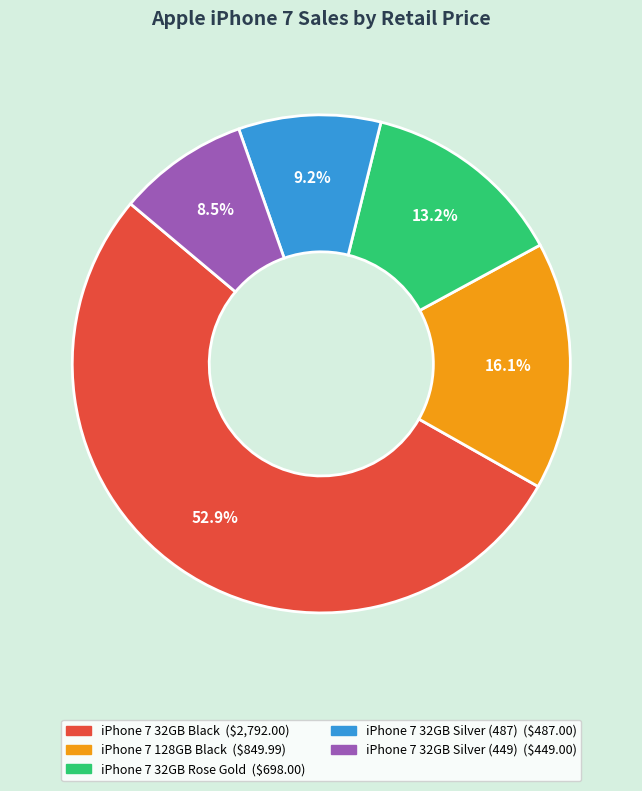

True or false: iPhone 7 32GB Silver (487) accounts for 9% of the total.

True